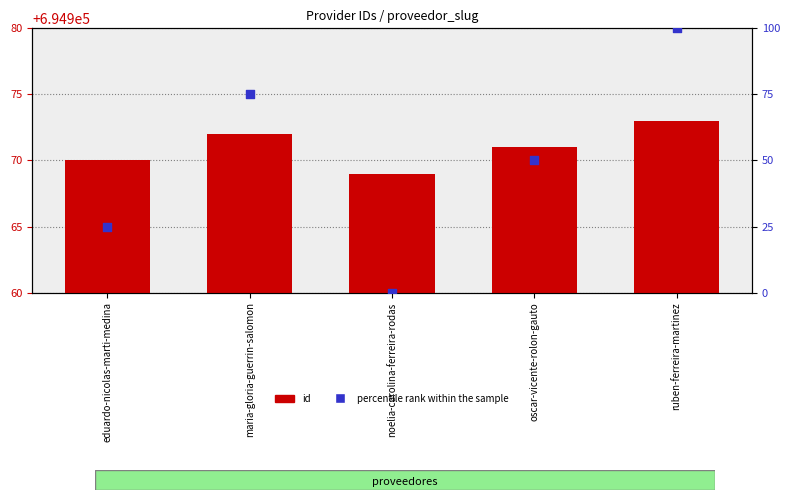

Is the value of id at eduardo-nicolas-marti-medina greater than the value of percentile rank within the sample at ruben-ferreira-martinez?

Yes